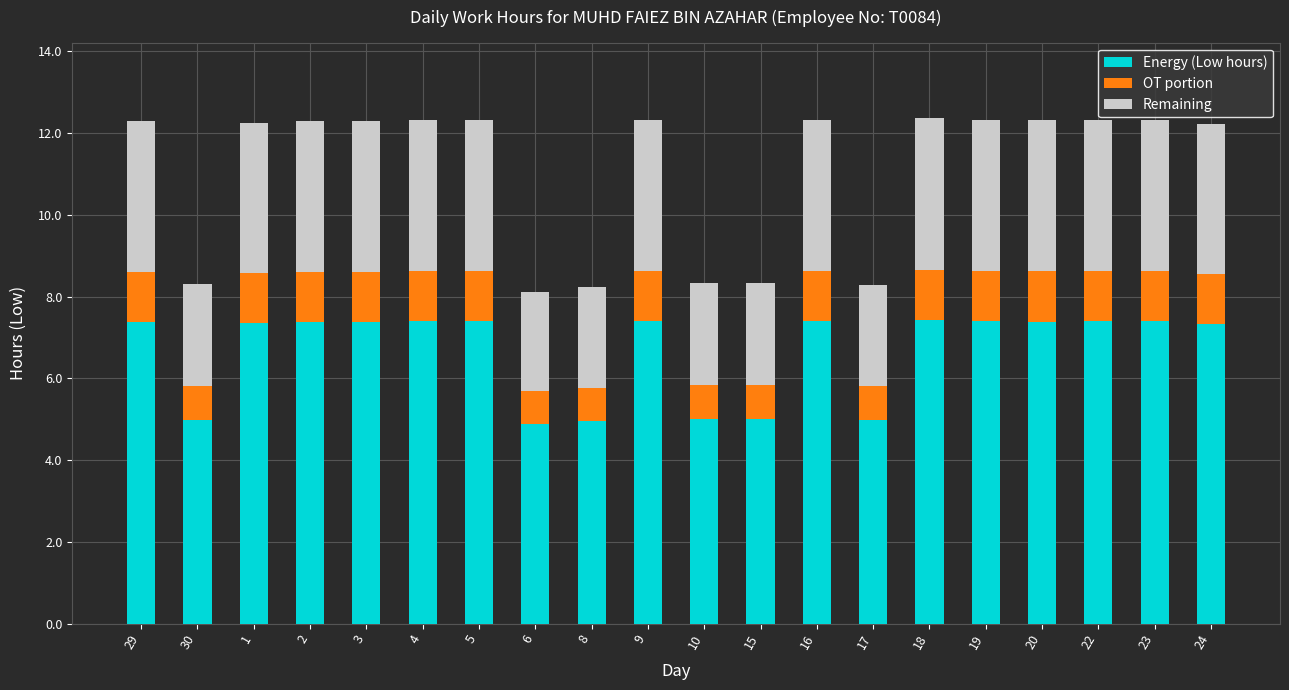

How many values in the Energy (Low hours) series exceed 7?

14